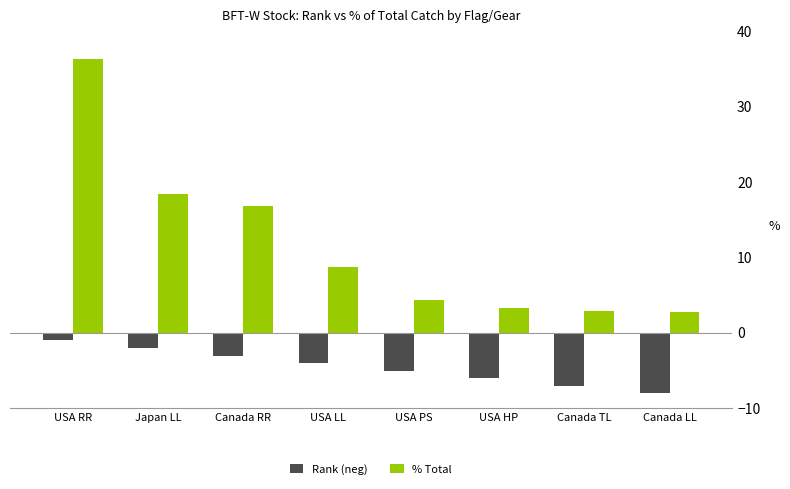

What is the maximum value for % Total?

36.3